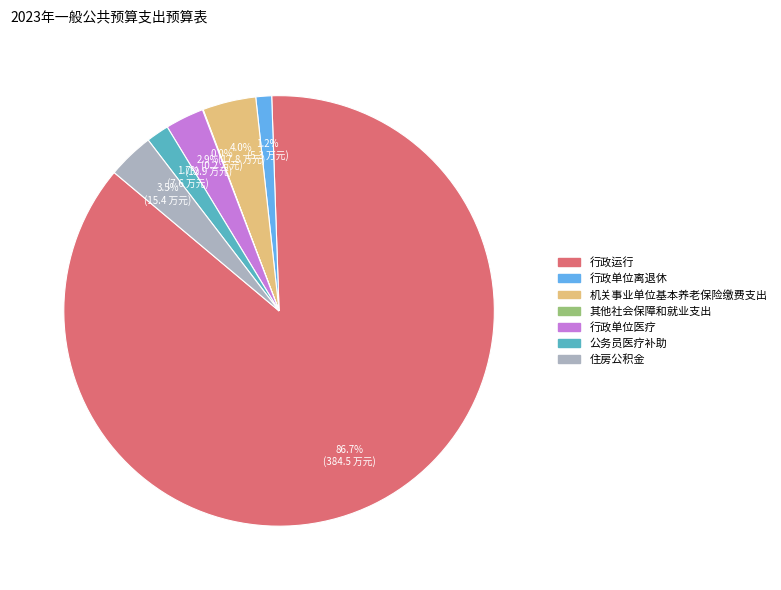

Is there a majority slice in this chart?

Yes